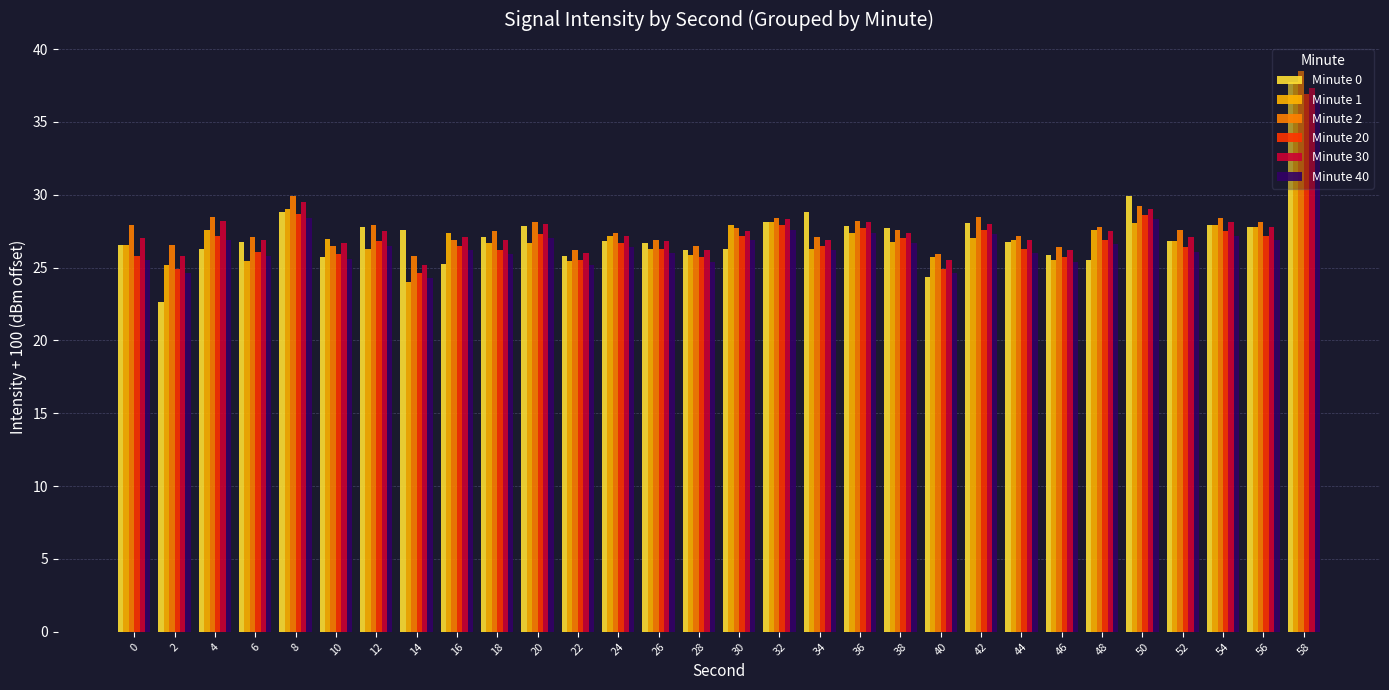

Where is Minute 1 nearest to the value 30?

8